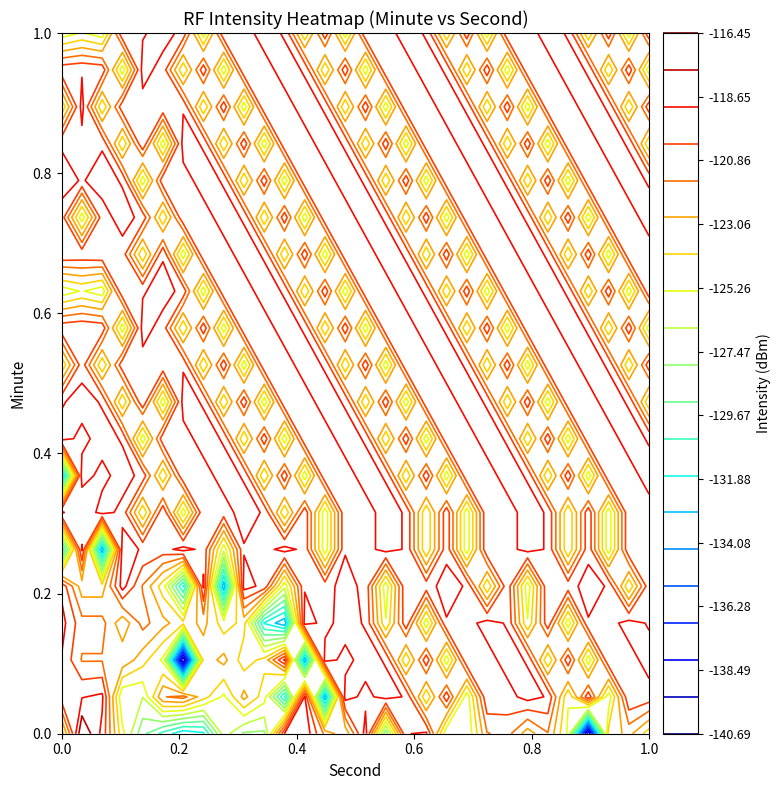

How many values in the 16 series are below -119?

18